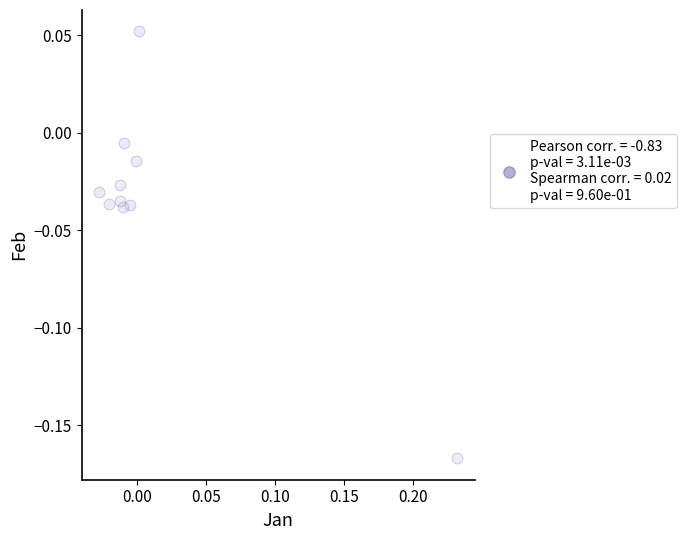

What is the range of X values (max minus min)?

0.3